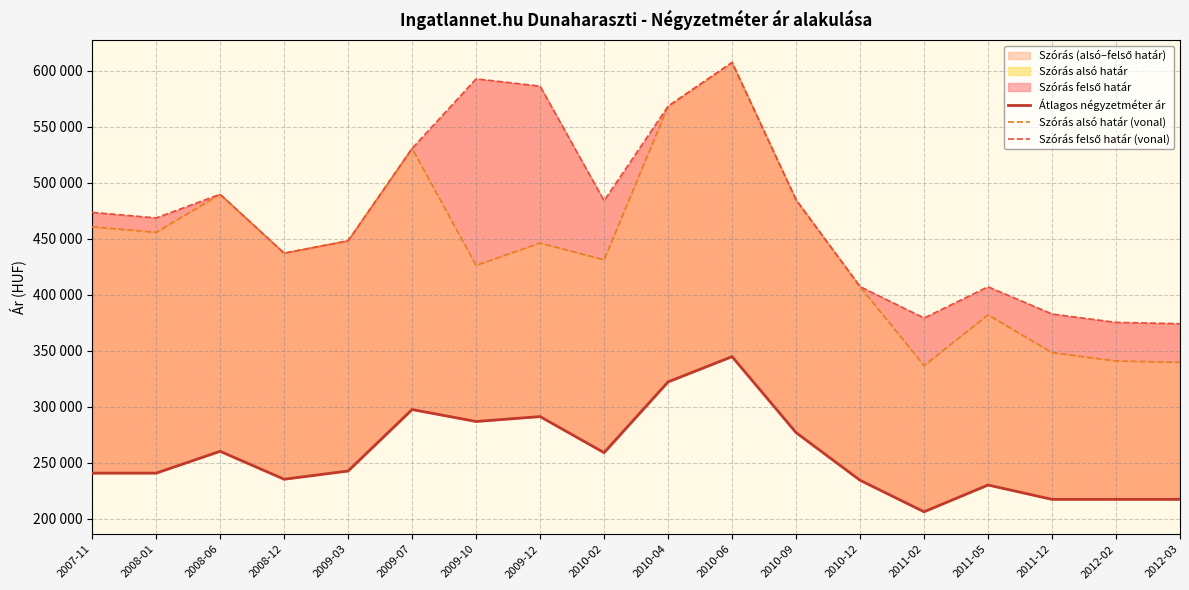

What is the difference between the second highest and second lowest values in the Szórás alsó határ (vonal) series?

228467